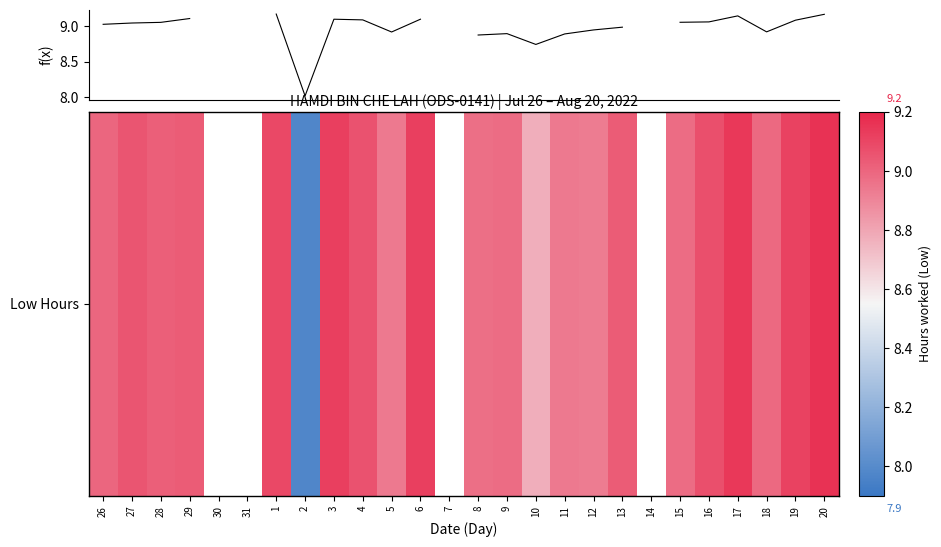

At which category does the chart reach its peak across all series?

20